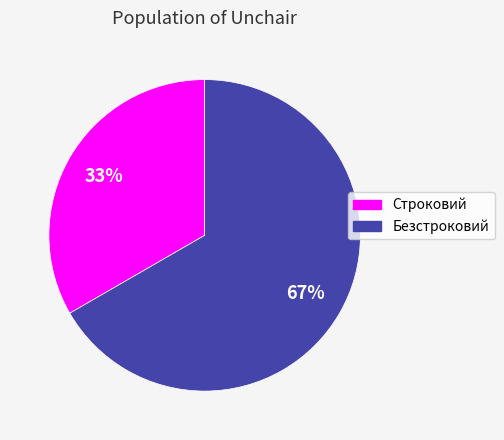

To the nearest percent, what portion does Безстроковий represent?

67%